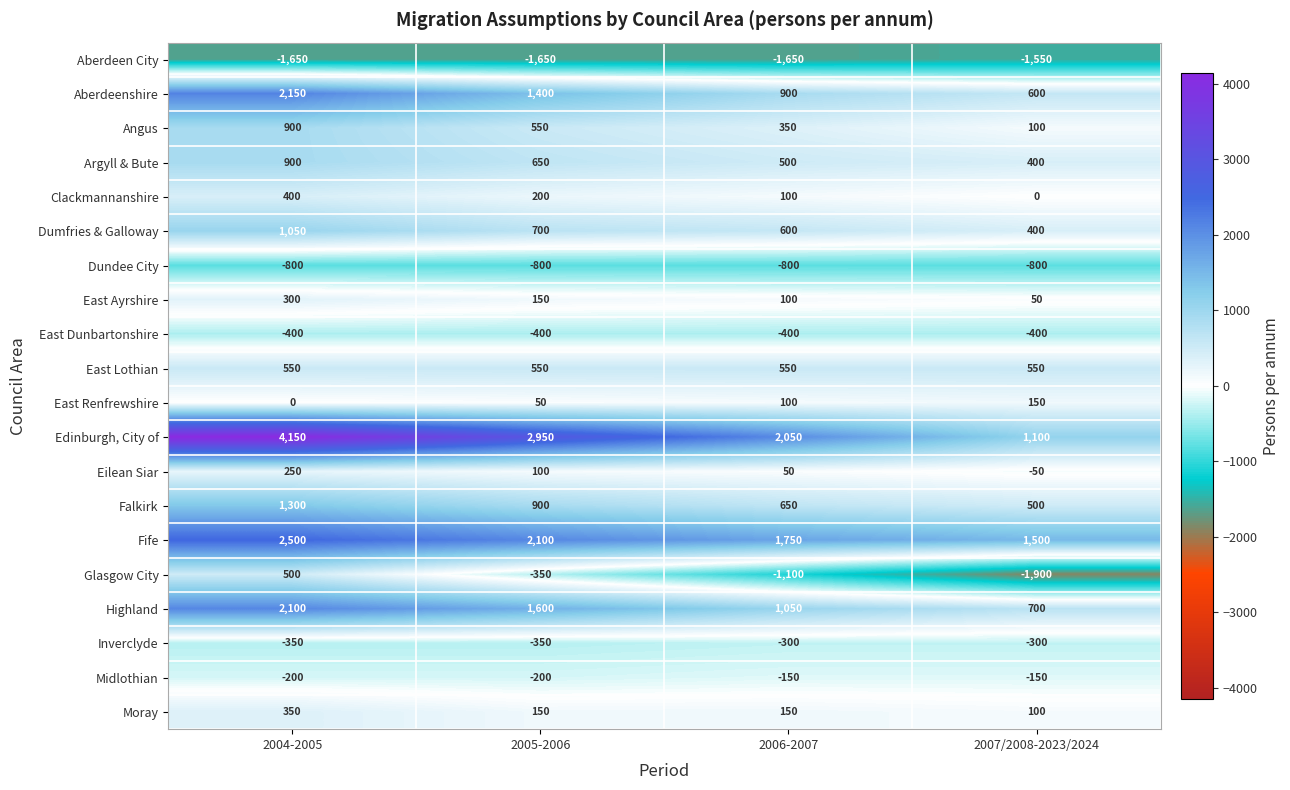

Between 2005-2006 and 2007/2008-2023/2024, which series saw the biggest shift?

Edinburgh, City of